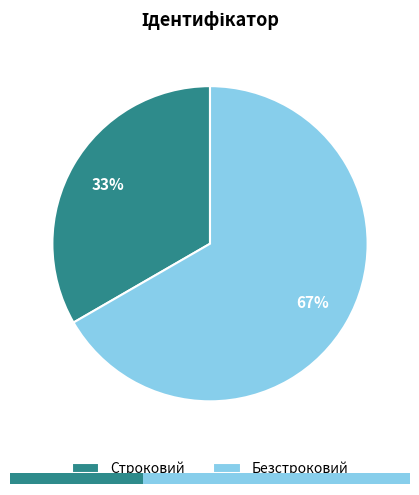

Between Безстроковий and Строковий, which is larger?

Безстроковий